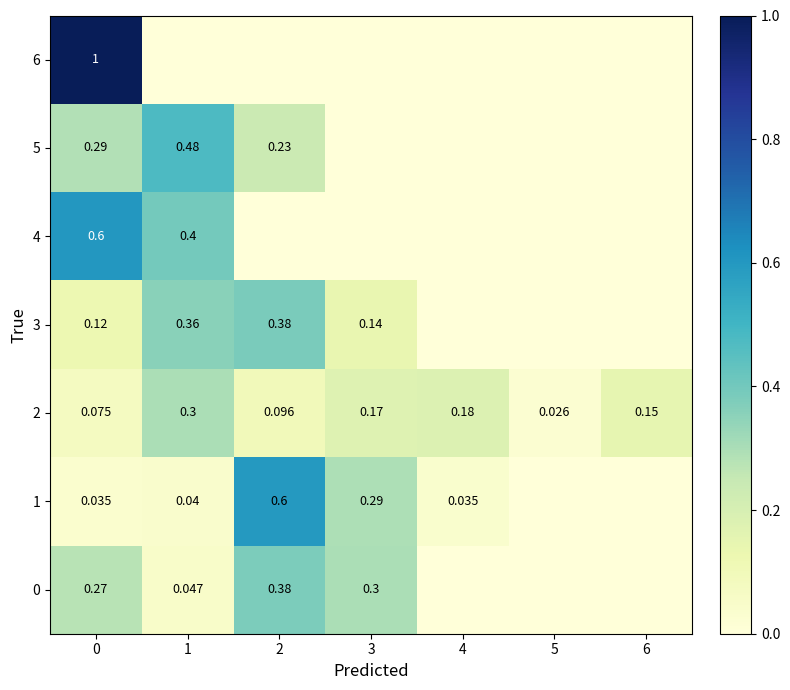

How many values in 5 are above zero?

3